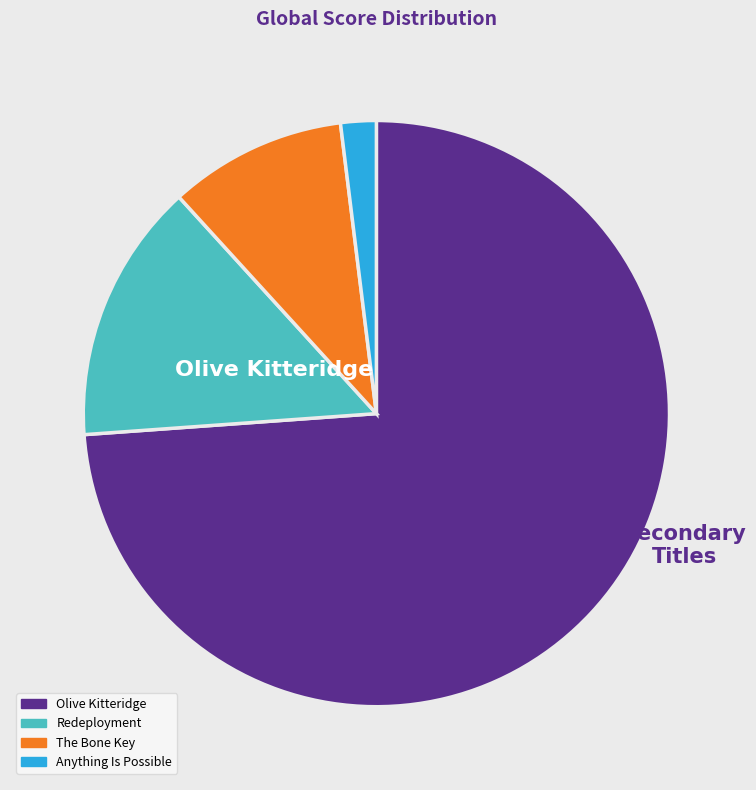

Does any single category account for the majority?

Yes